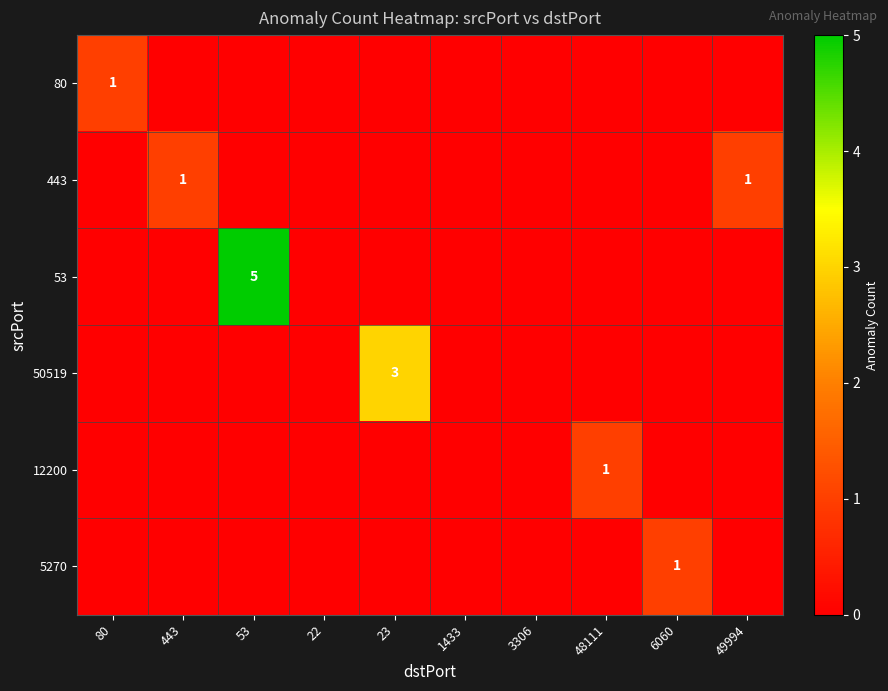

True or false: 12200 has a value of 0 at 48111.

False